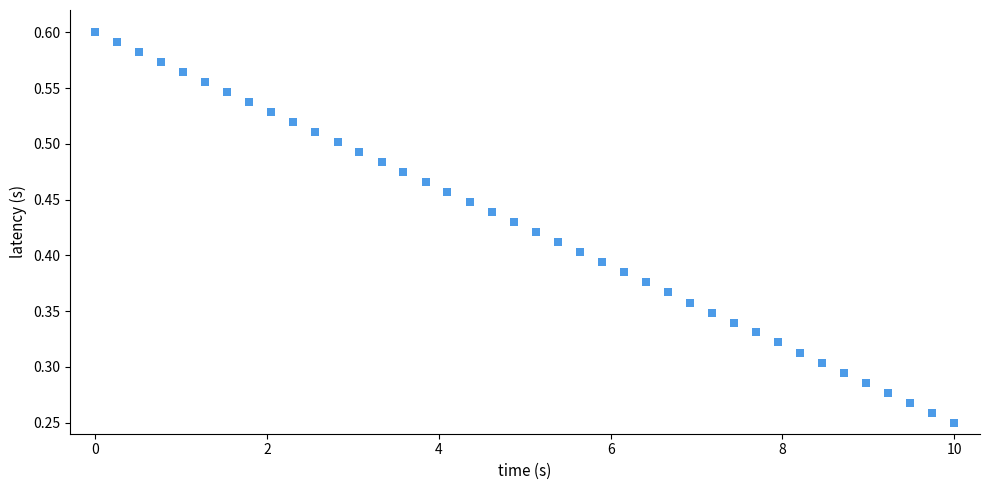

What is the range of X values (max minus min)?

10.0